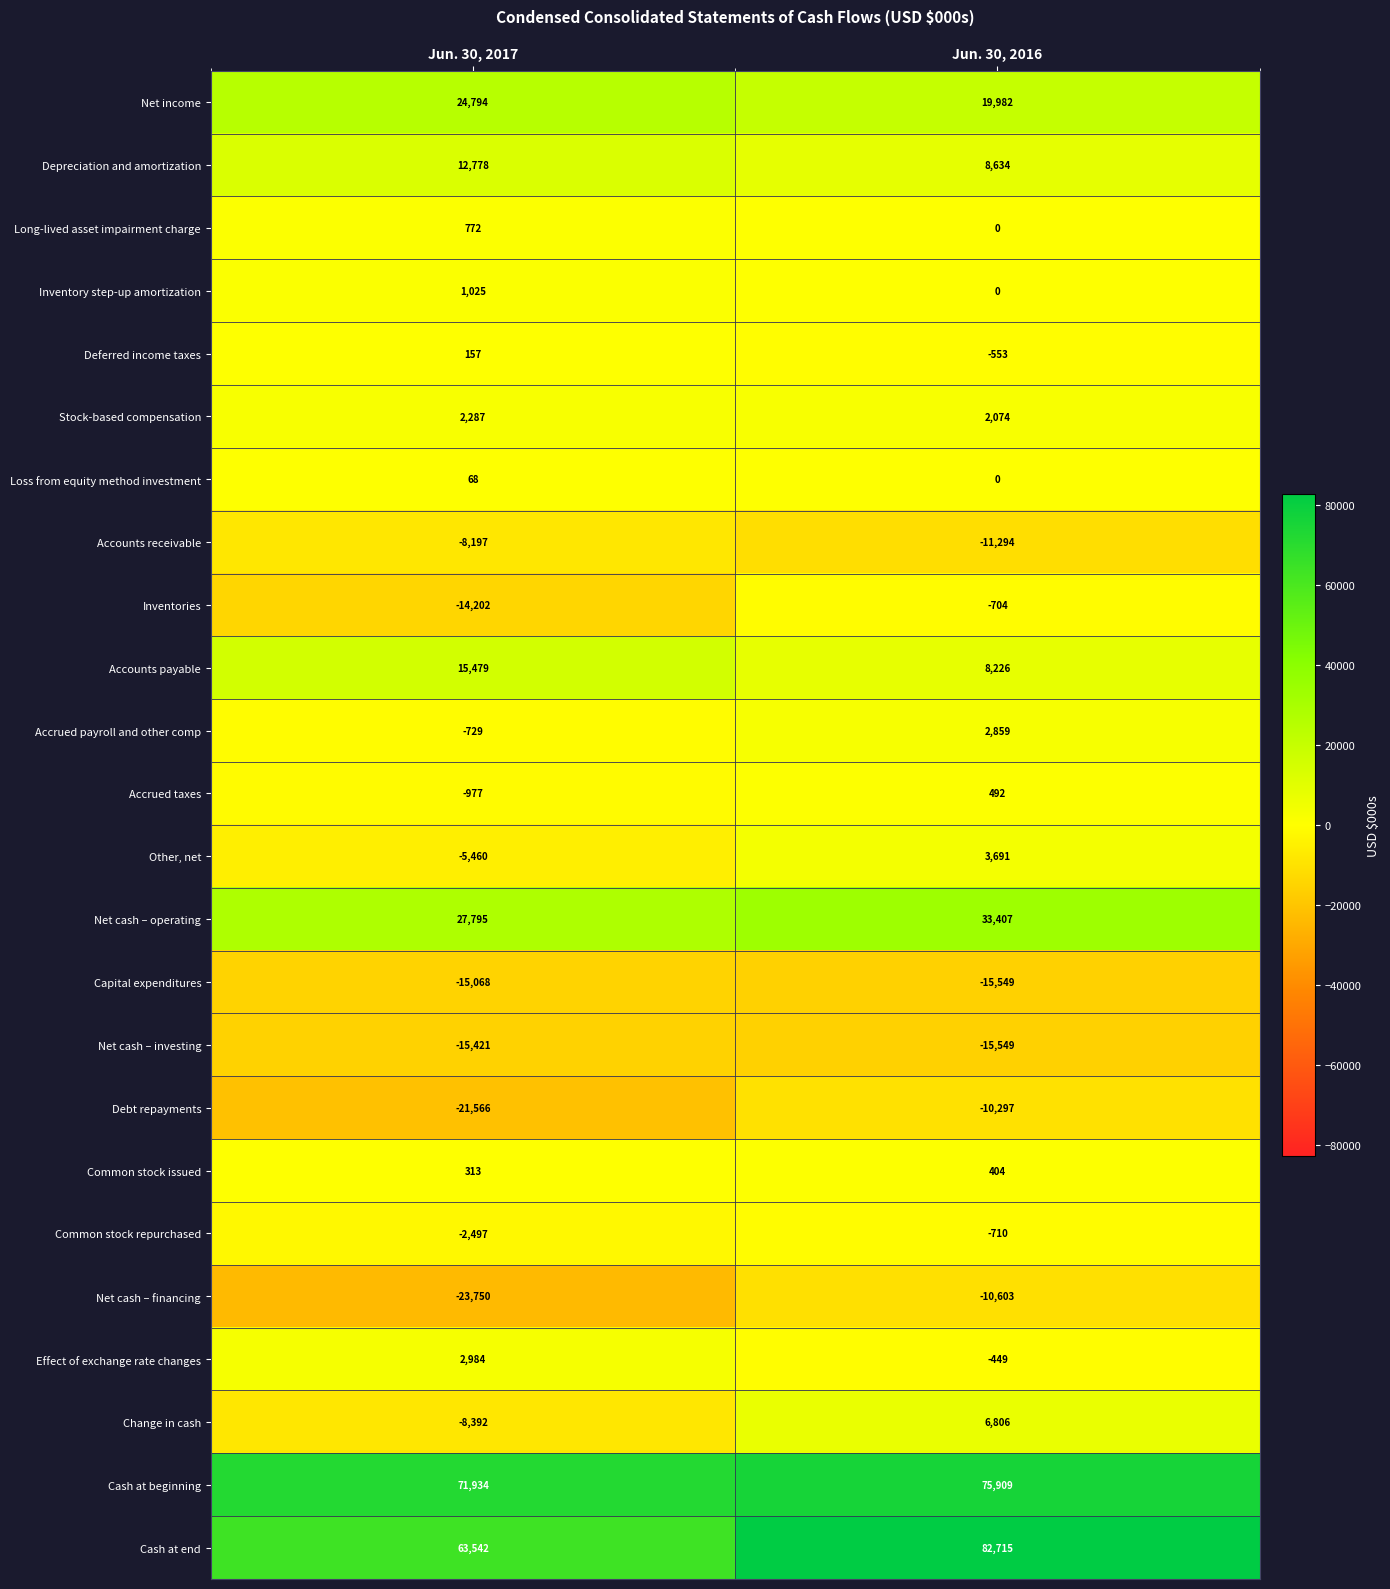

Where is Stock-based compensation nearest to the value 2180?

Jun. 30, 2016